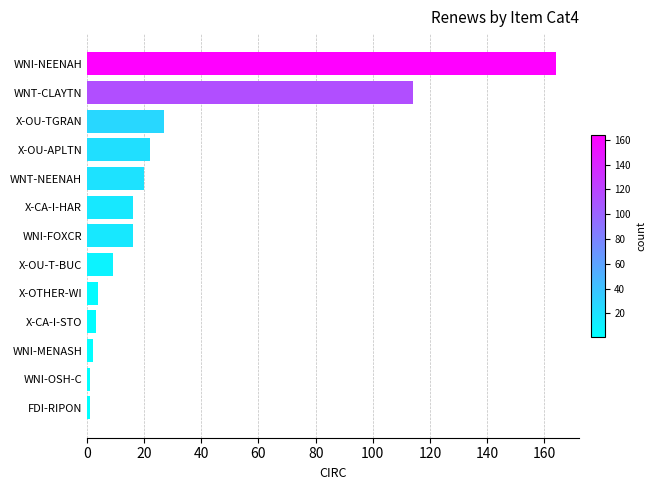

What is the change in value from X-OU-T-BUC to WNT-CLAYTN?

+105